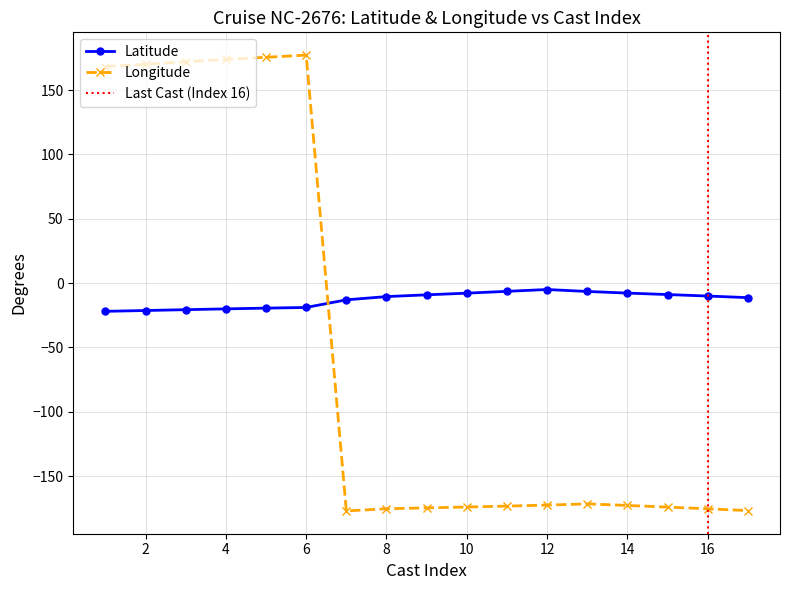

What is the difference between the second highest and minimum values in the Latitude series?

15.5